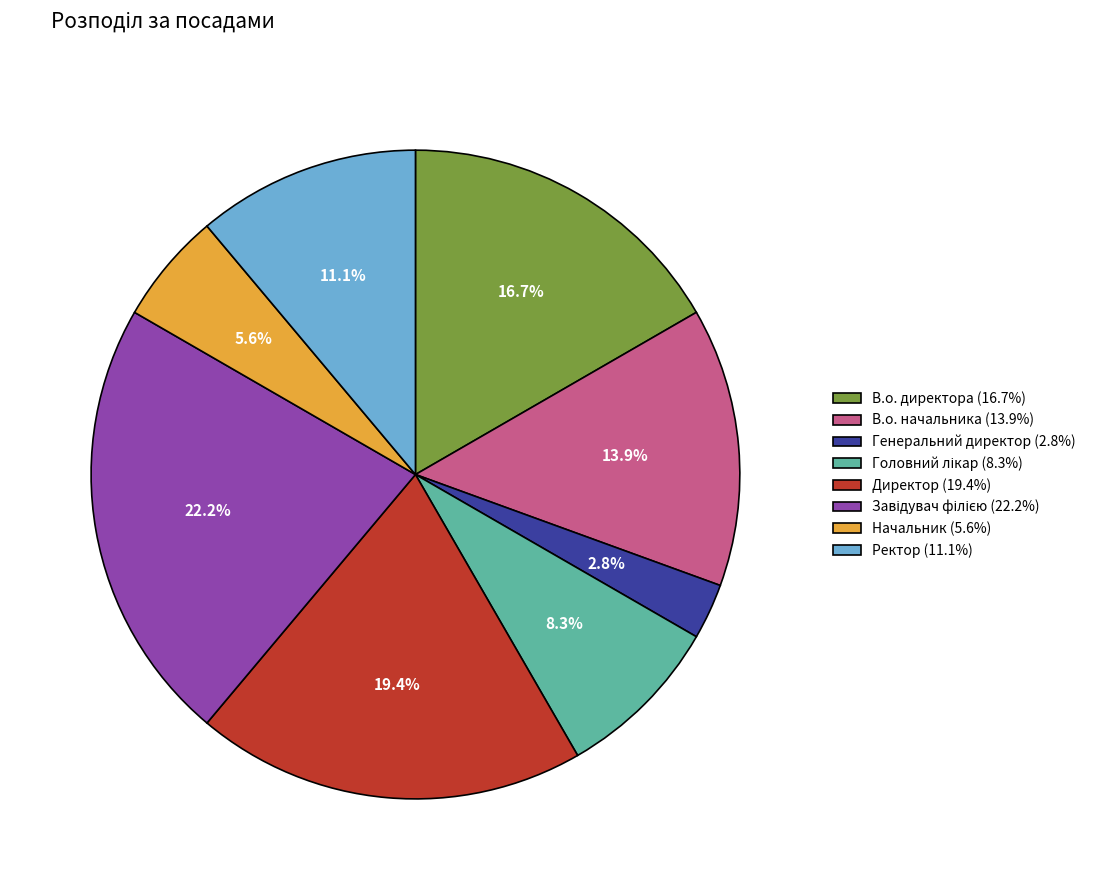

How much of the chart is everything except Директор (19.4%)?

80.6%